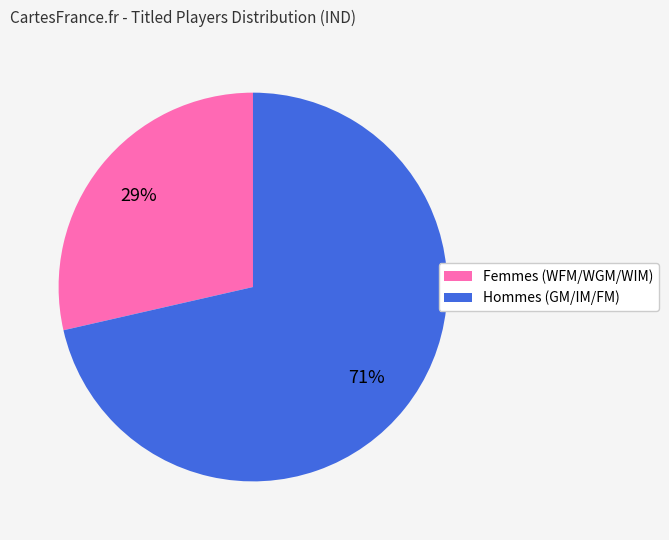

To the nearest percent, what is the average slice percentage?

50%